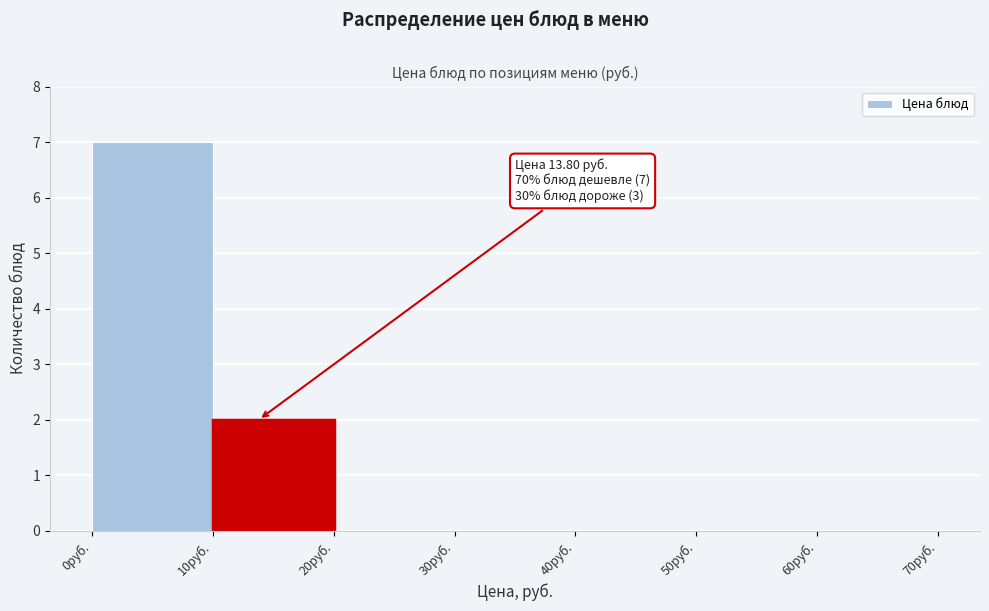

Which range on the x-axis has the tallest bar?

0 to 10